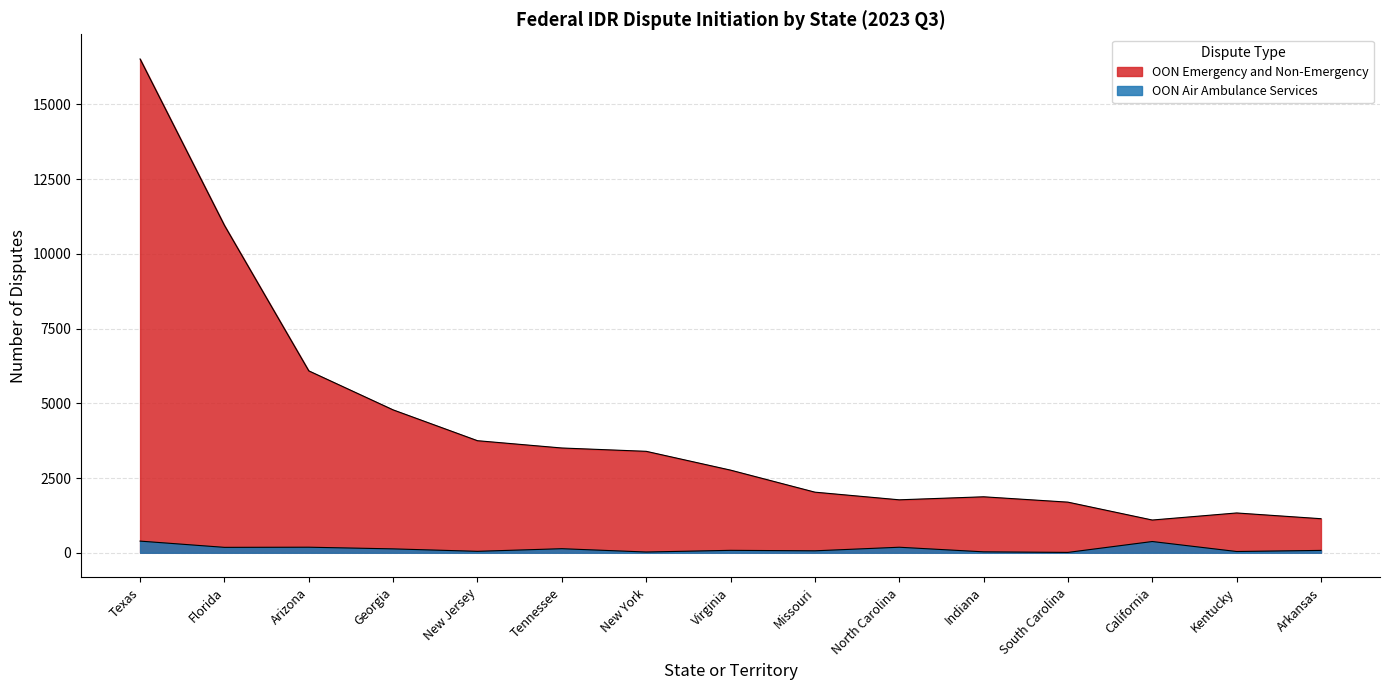

What is the label of the 7th point from the right?

Missouri